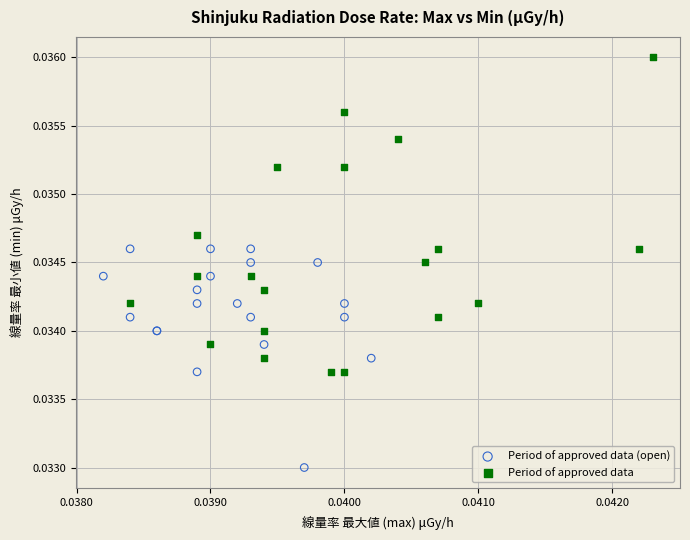

What are all the series names shown in the legend?

Period of approved data (open), Period of approved data